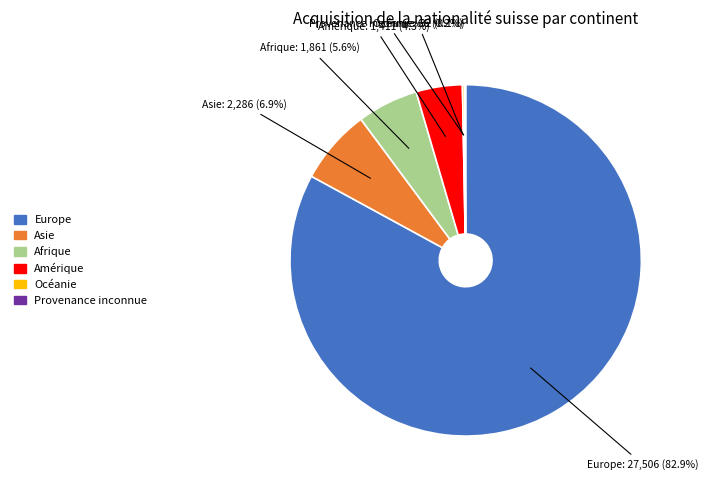

Does Europe represent more than half of the total?

Yes